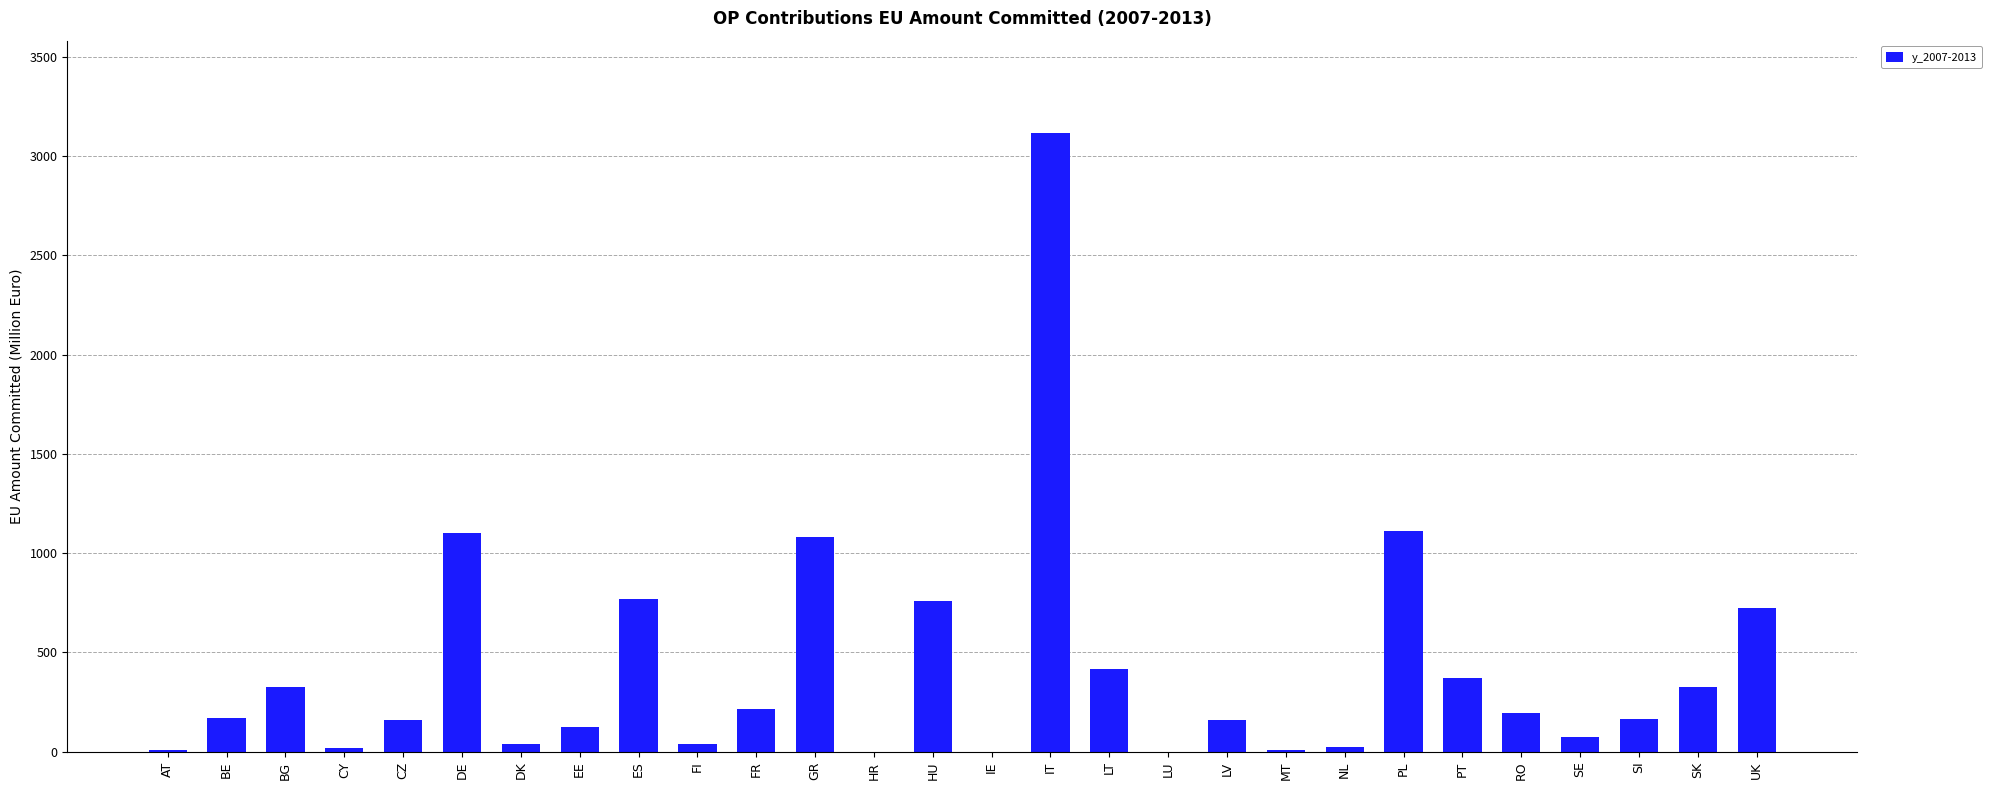

How many distinct data groups are displayed?

1